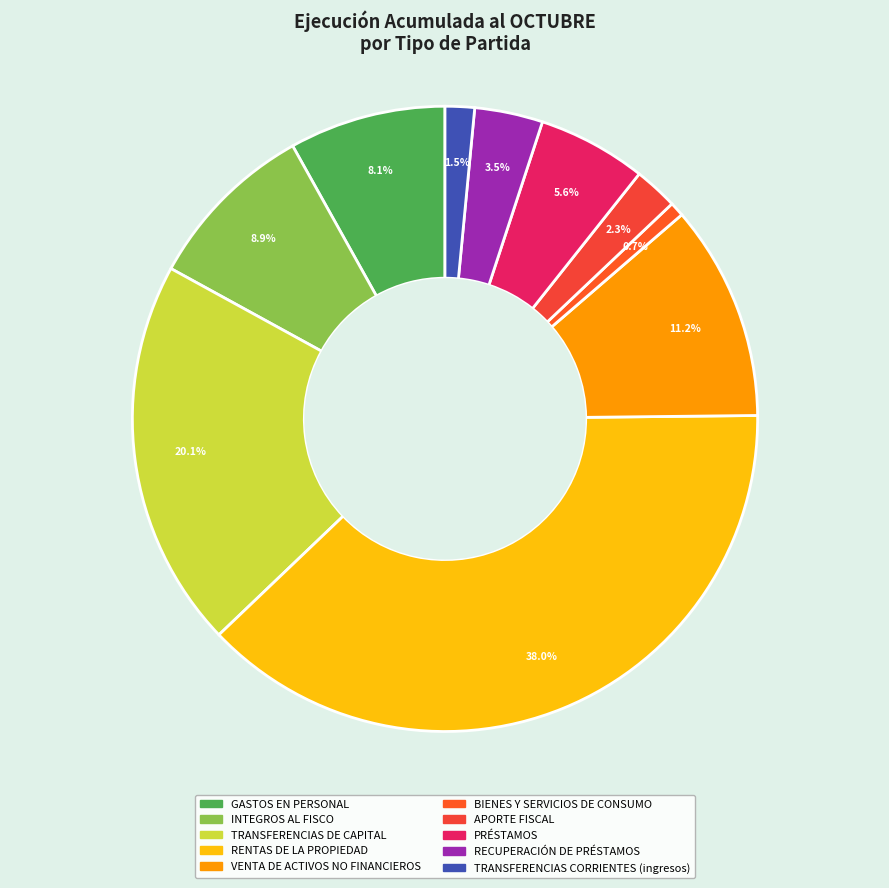

The TRANSFERENCIAS DE CAPITAL slice represents 20% of the pie. True or false?

True